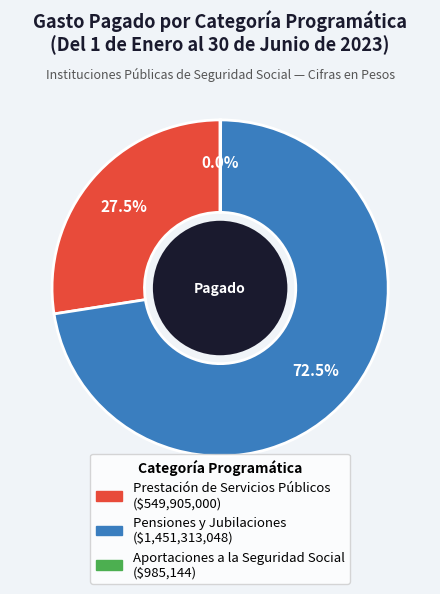

Is the sum of Pensiones y Jubilaciones and Prestación de Servicios Públicos greater than half?

Yes